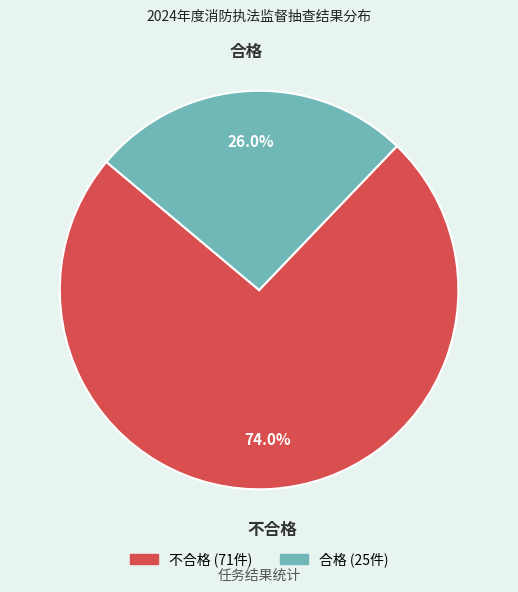

The 合格 slice represents 20% of the pie. True or false?

False